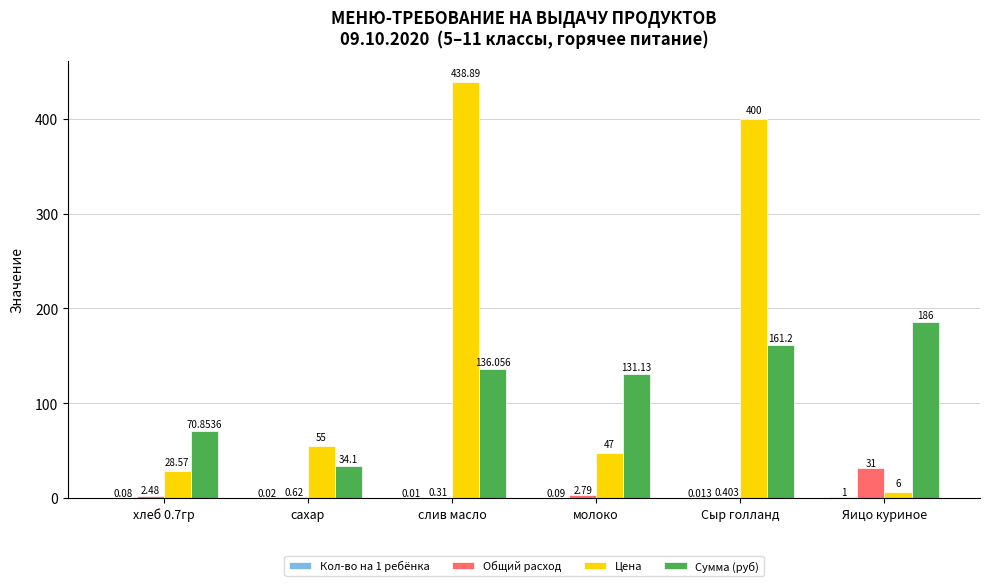

Is it true that Сумма (руб) equals 14.3 at сахар?

False